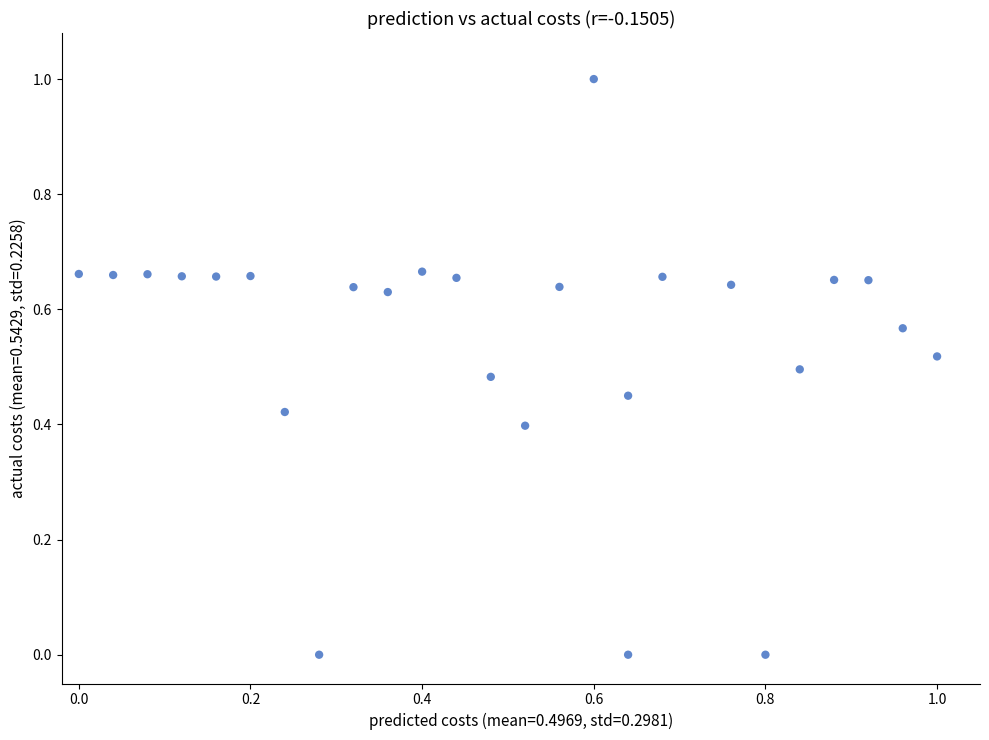

What is the range of Y values (max minus min)?

1.0